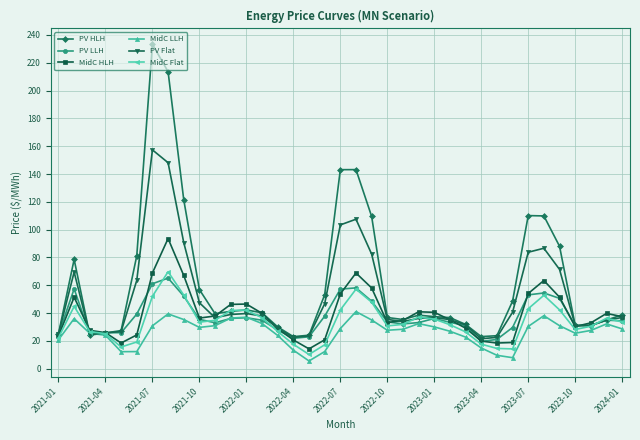

True or false: PV LLH has more than 1 interior local peaks.

True